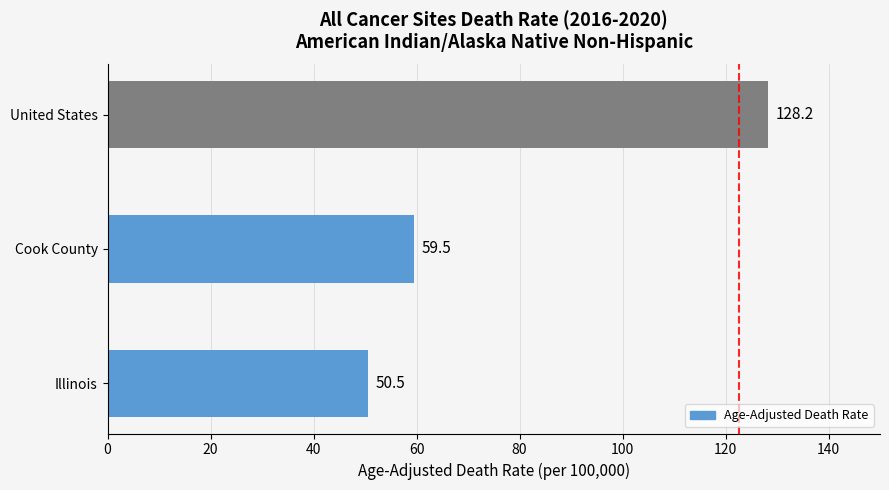

Between United States and Illinois, which is larger?

United States